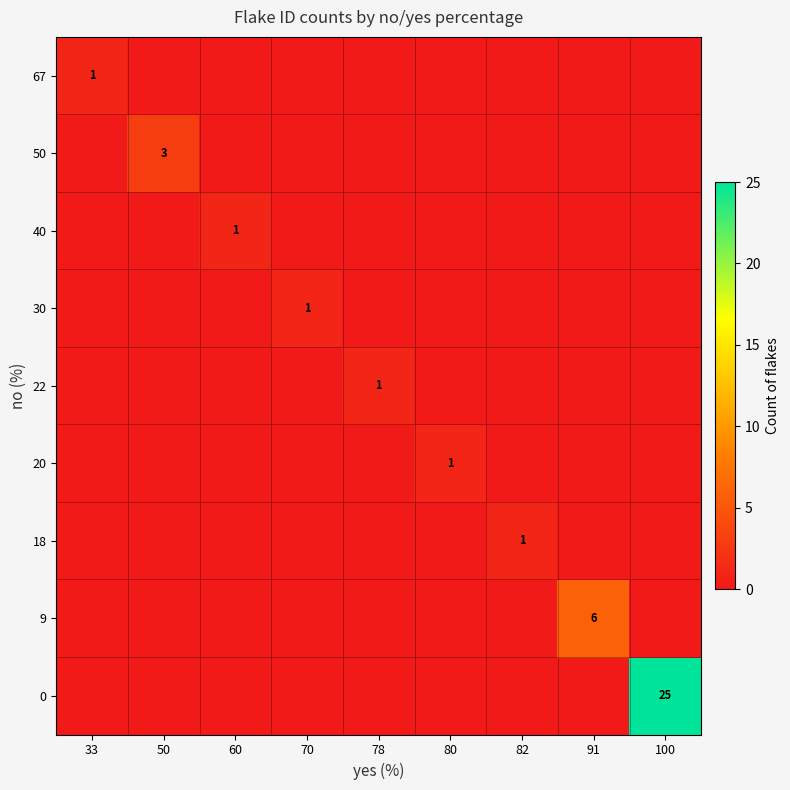

Is it true that 67 equals 1 at 33?

True